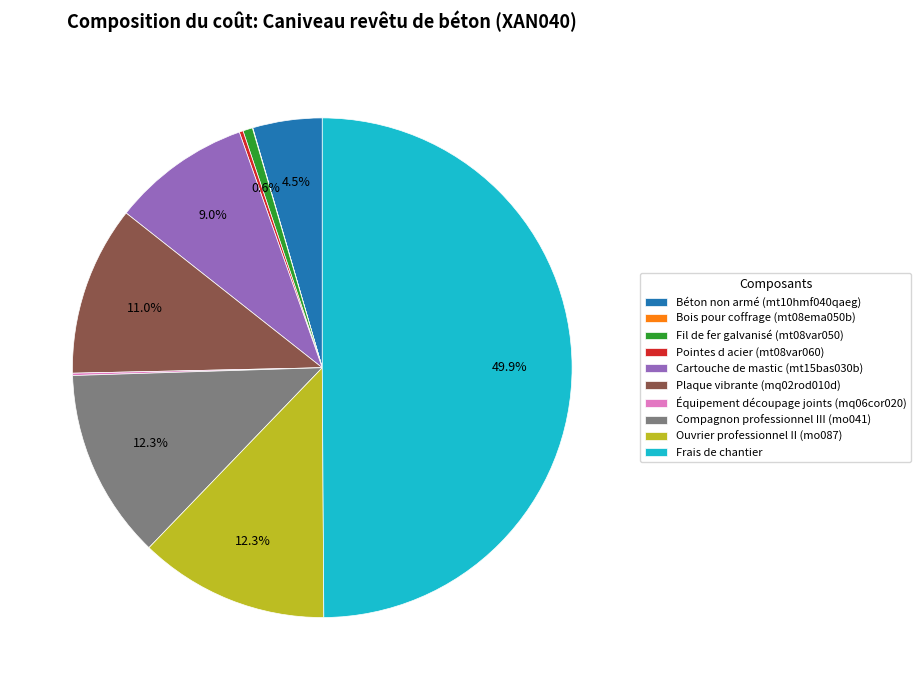

To the nearest percent, what portion does Ouvrier professionnel II (mo087) represent?

12%